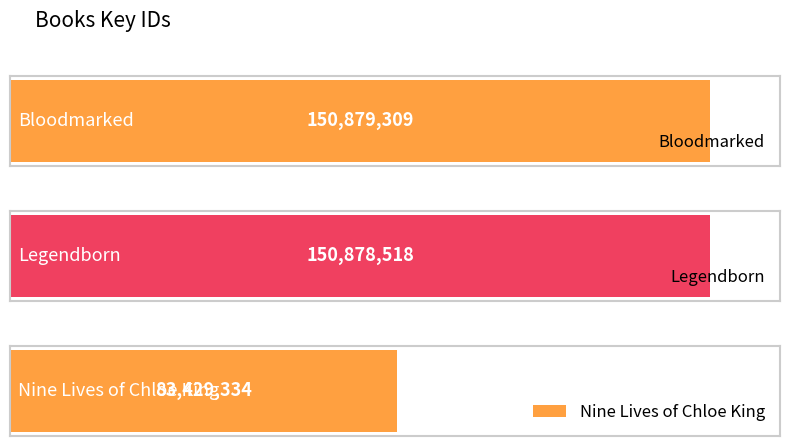

Between Legendborn and Nine Lives of Chloe King, which is larger?

Legendborn